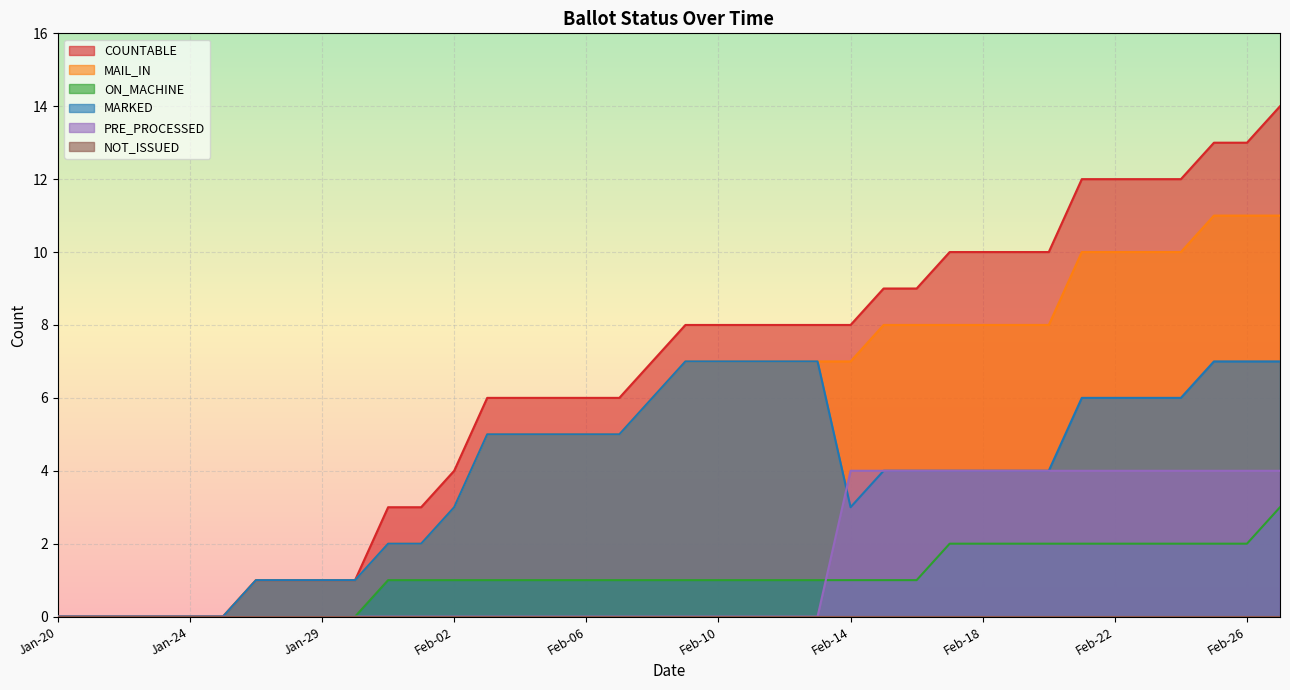

The value of ON_MACHINE at Feb-07 is 1. True or false?

True